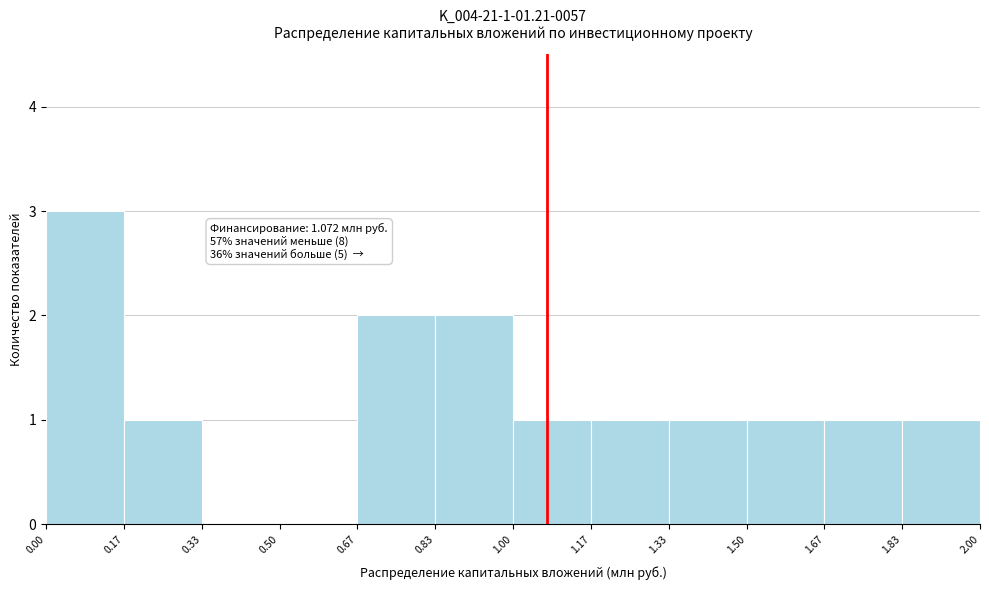

Which range on the x-axis has the tallest bar?

0.00 to 0.17